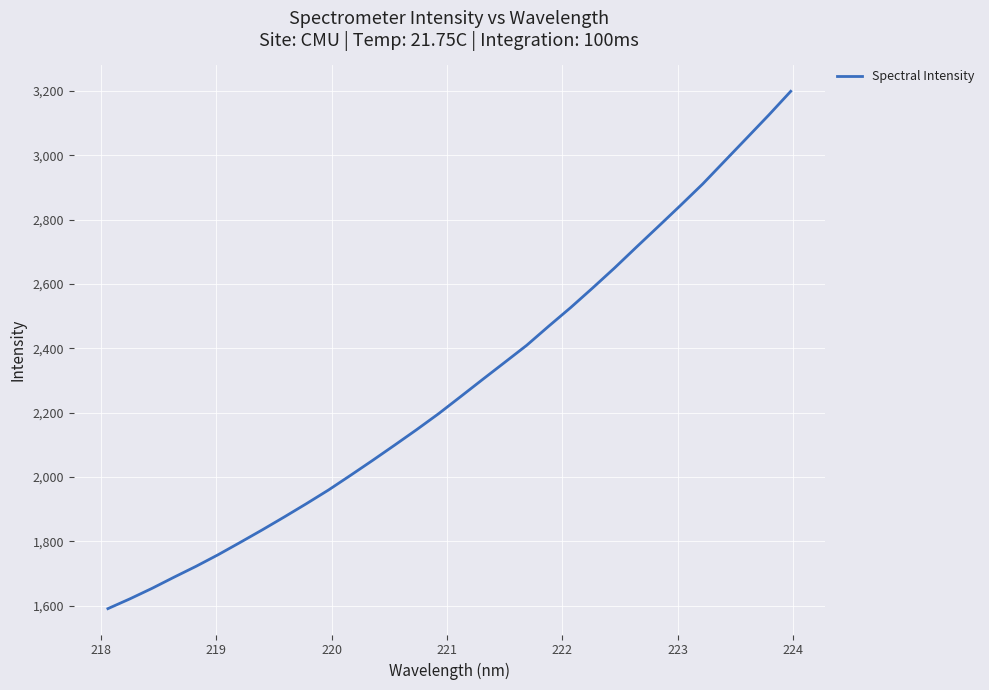

What is the minimum value shown in the chart?

1590.7